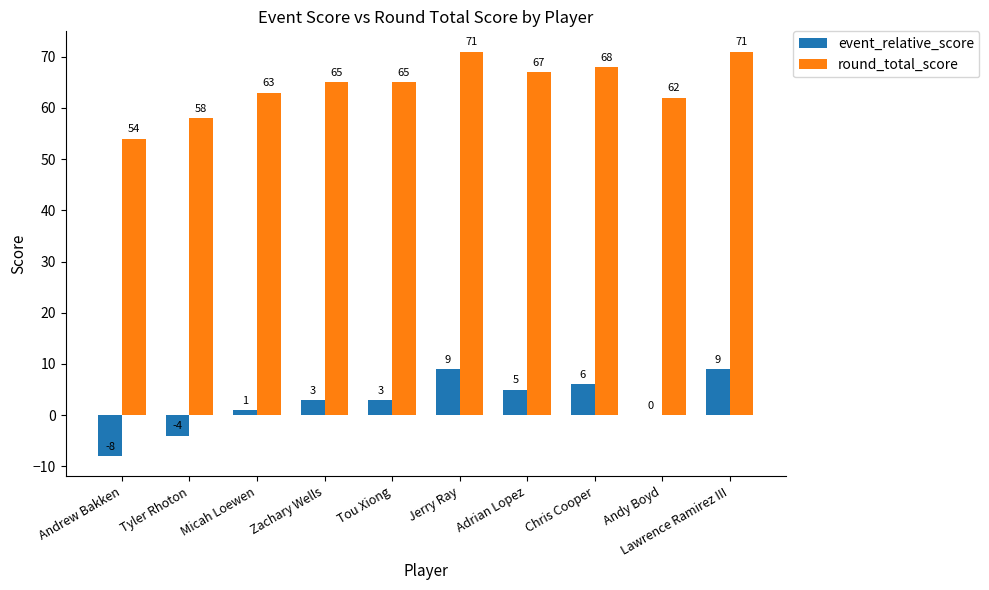

True or false: round_total_score has a value of 67 at Adrian Lopez.

True